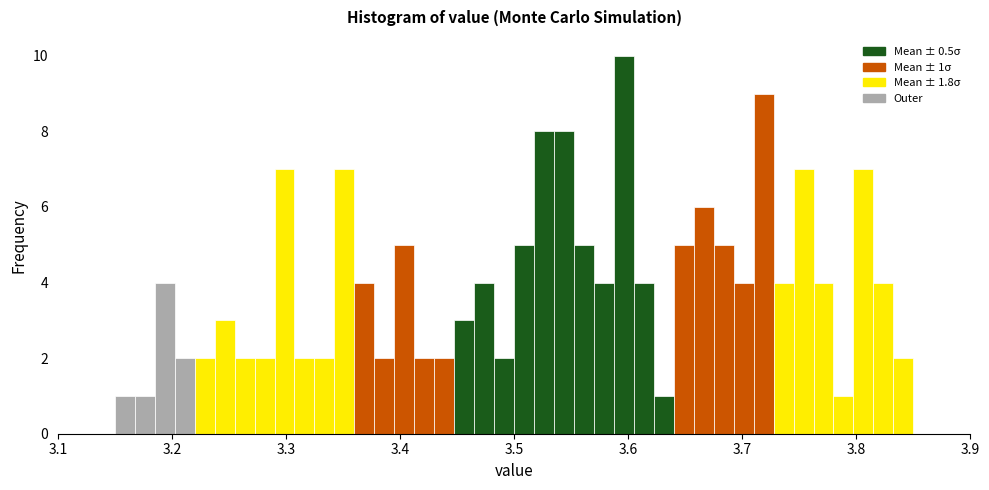

Read against the x-axis, roughly where is the centre of the tallest bar?

3.60